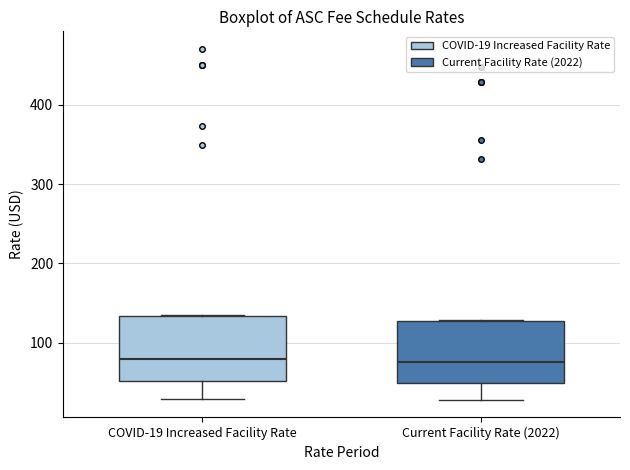

Where is the lower edge of the box for COVID-19 Increased Facility Rate on the y-axis? The values are not printed on the chart, so give them approximately, as read against the axis.

50